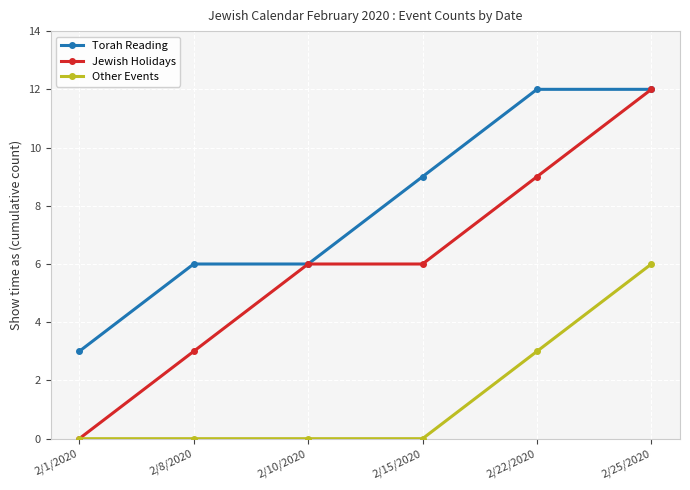

What is the value of the Other Events point at the 5th from the left?

3